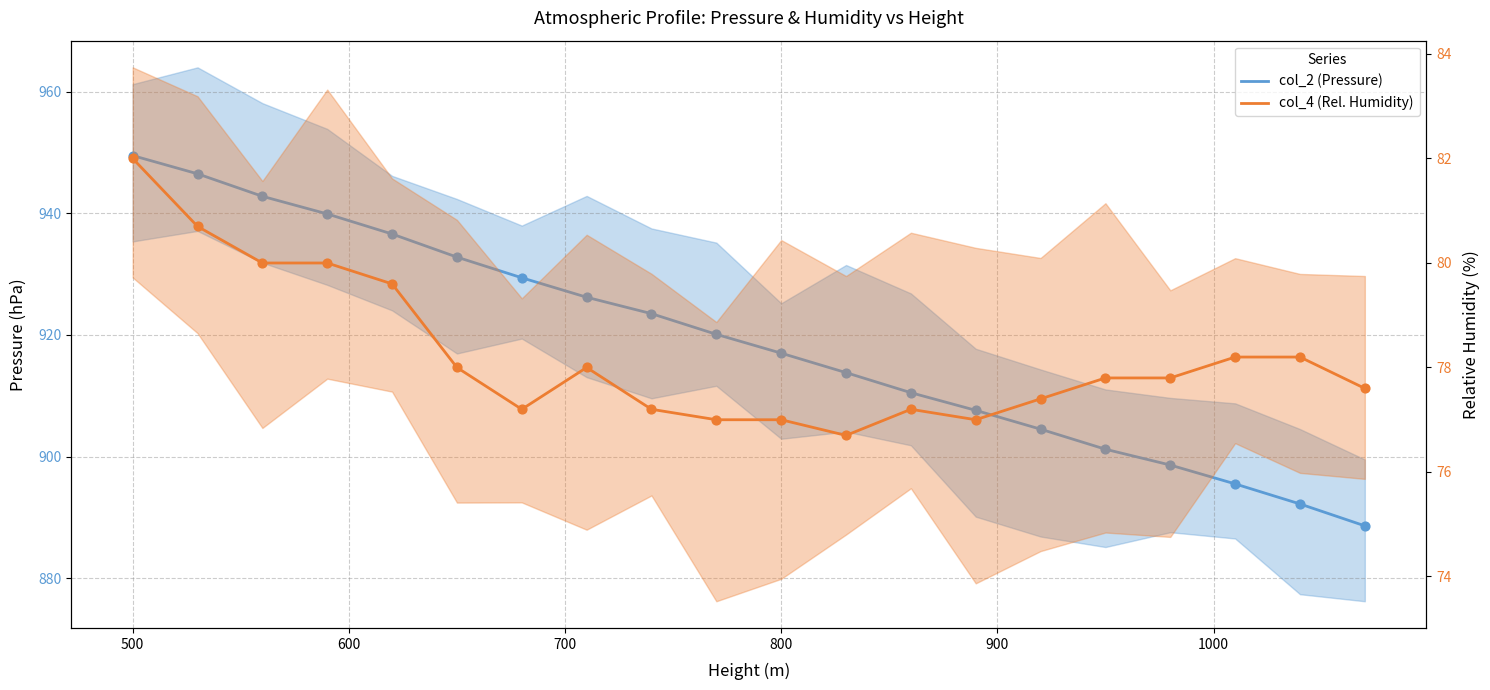

What are all the series names shown in the legend?

col_2 (Pressure), col_4 (Rel. Humidity)